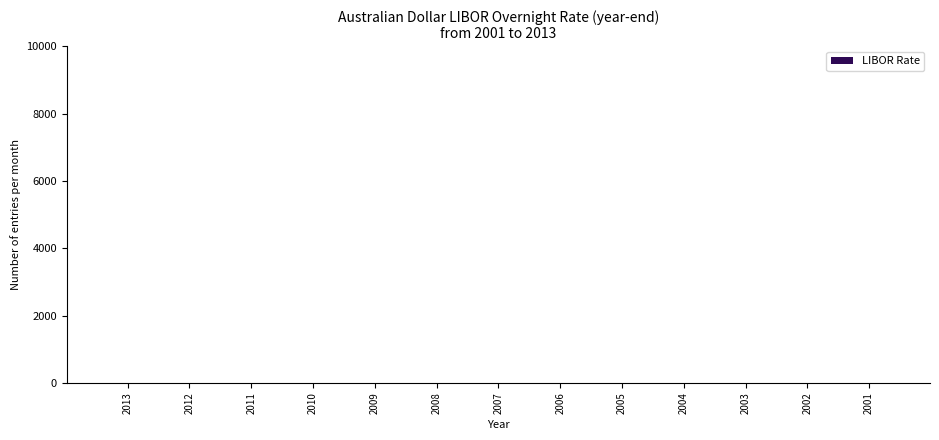

True or false: the data shows 4.5 at 2010.

True